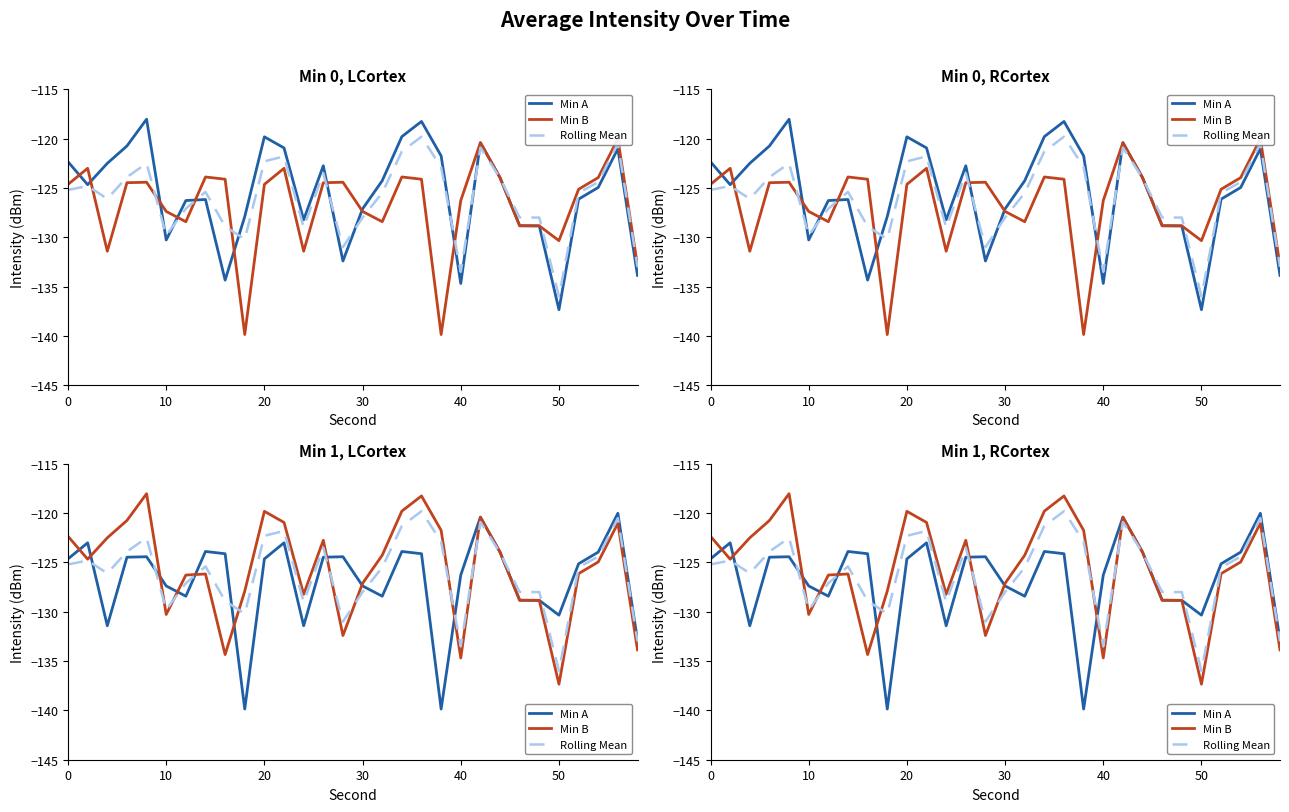

True or false: Rolling Mean has more than 2 points higher than both neighbors.

True